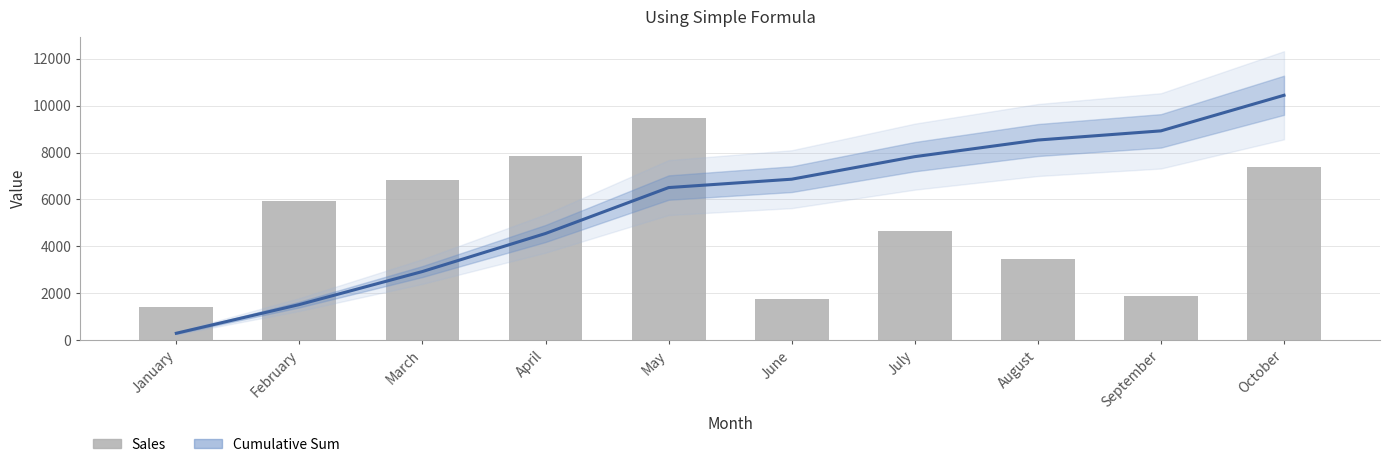

What is the value of the 7th bar from the left?

4662